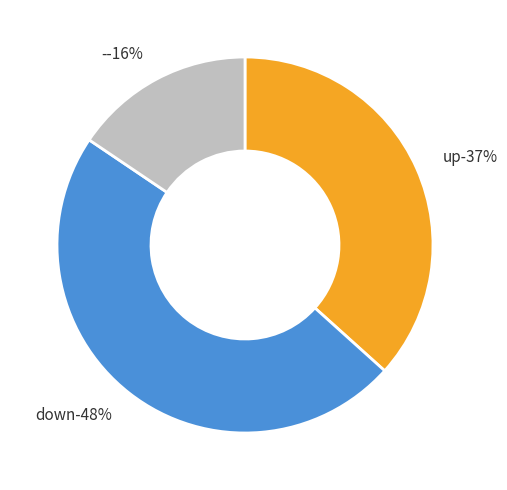

True or false: up accounts for 22% of the total.

False